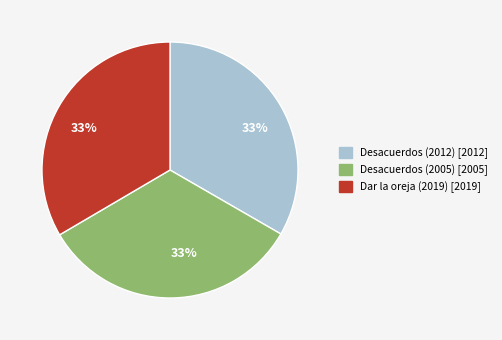

To the nearest percent, what portion does Desacuerdos (2012) represent?

33%